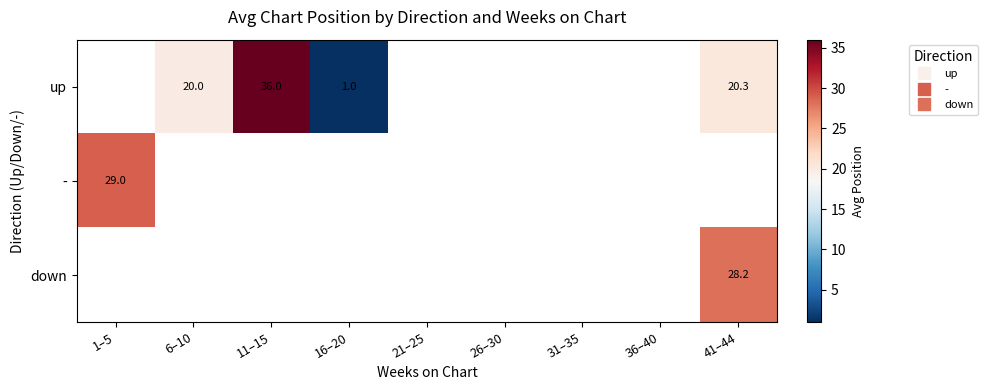

Which has a higher value, 36–40 or 41–44?

41–44